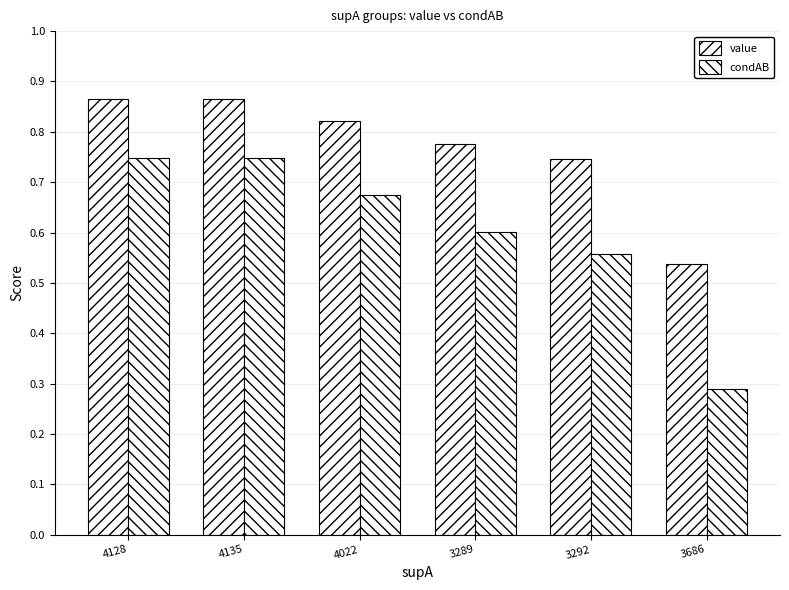

Does the chart contain any negative values?

No